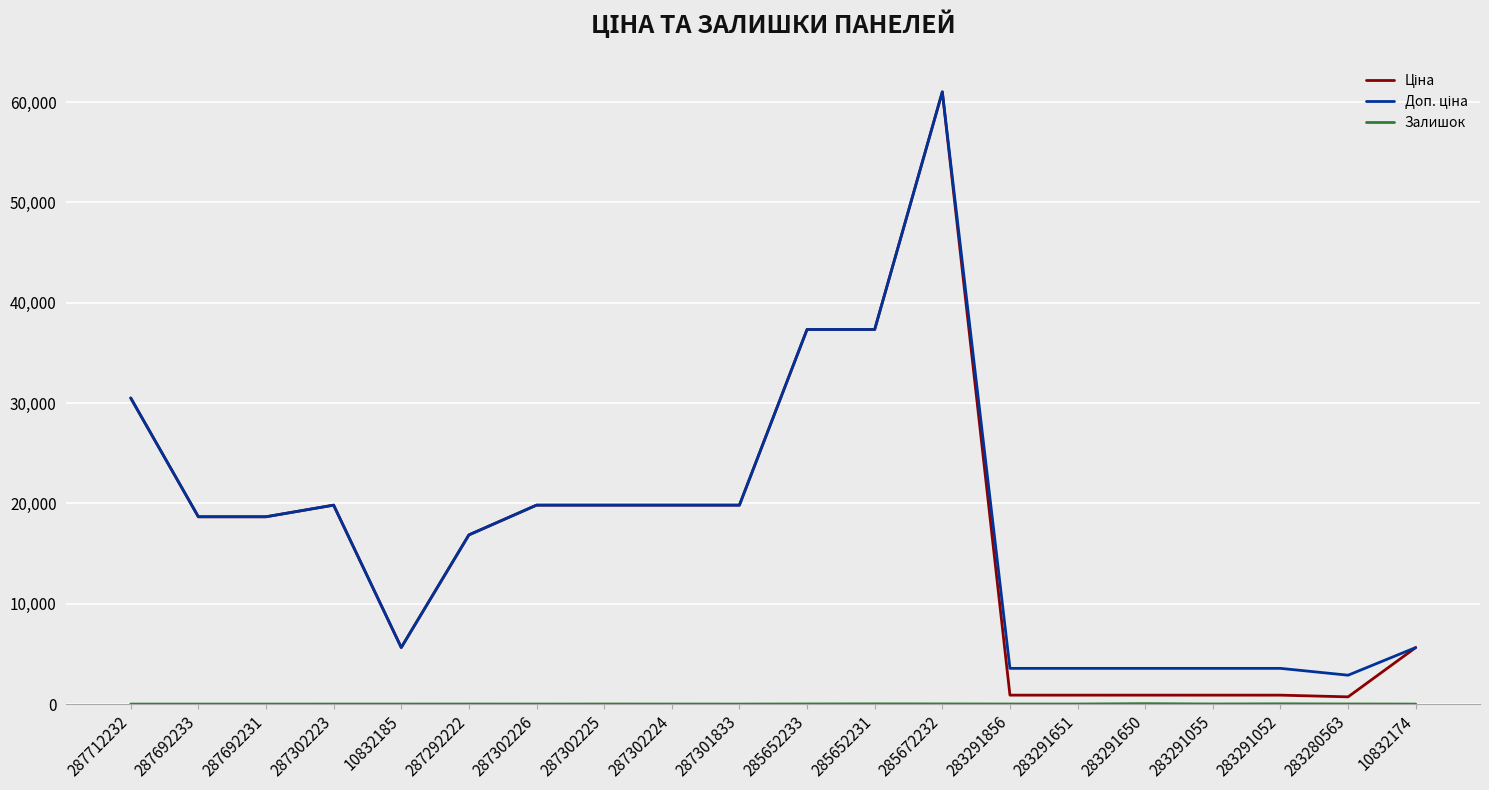

At which category is the sum across all series the highest?

285672232